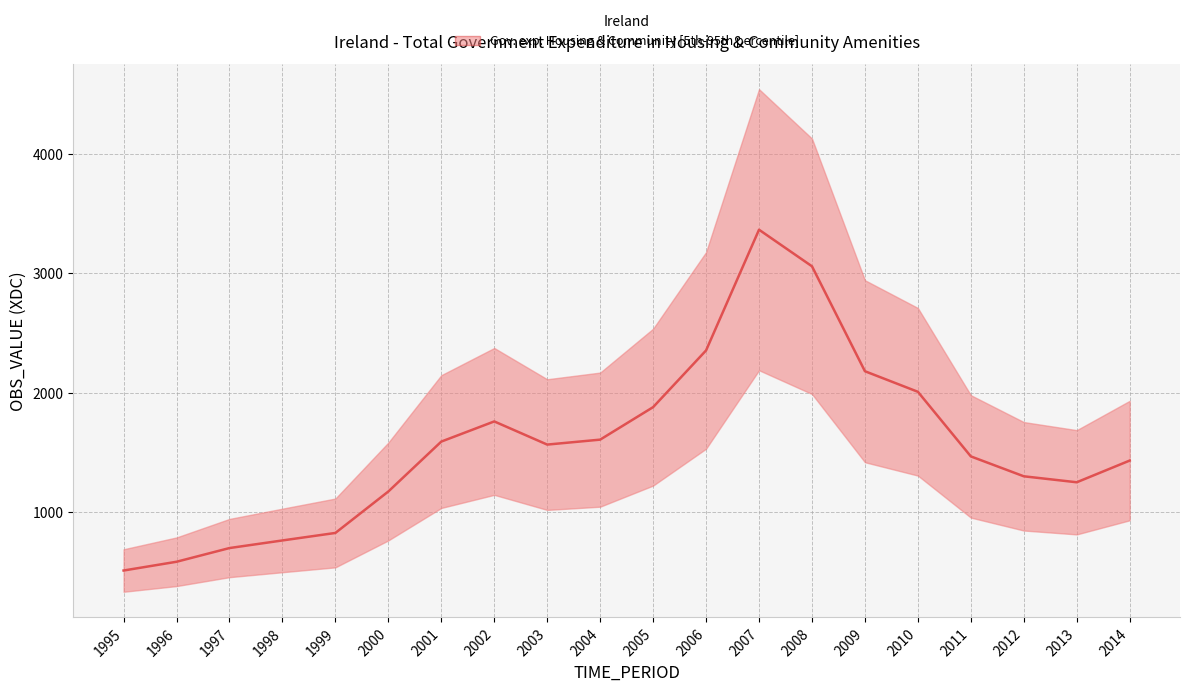

Rank the categories by value from highest to lowest.

2007, 2008, 2006, 2009, 2010, 2005, 2002, 2004, 2001, 2003, 2011, 2014, 2012, 2013, 2000, 1999, 1998, 1997, 1996, 1995